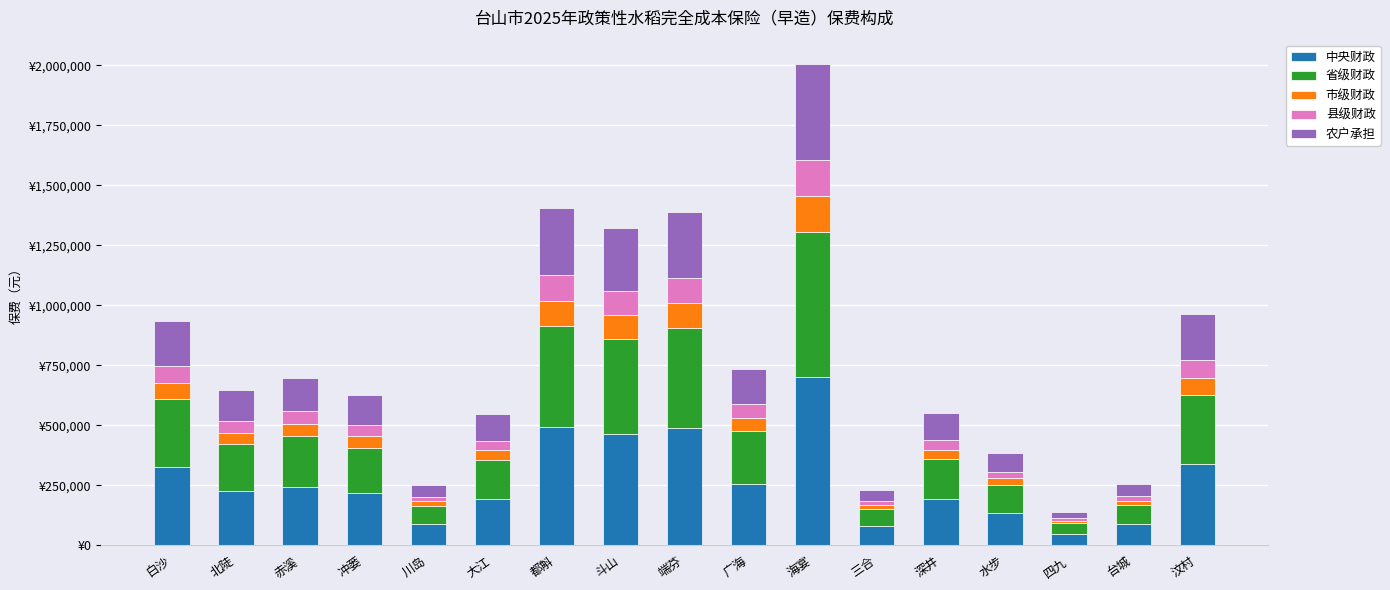

What is the sum of the 县级财政 values at 都斛 and 端芬?

209716.4